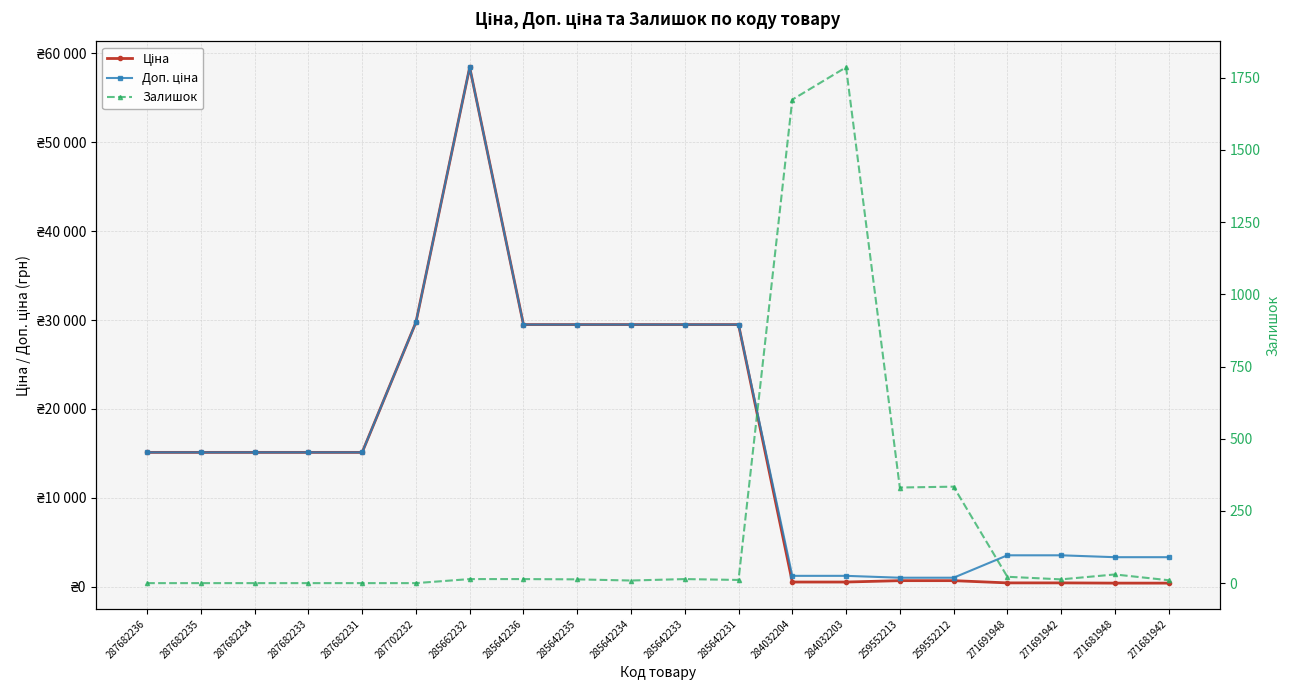

Which series changed the most between 287682236 and 271681942?

Ціна